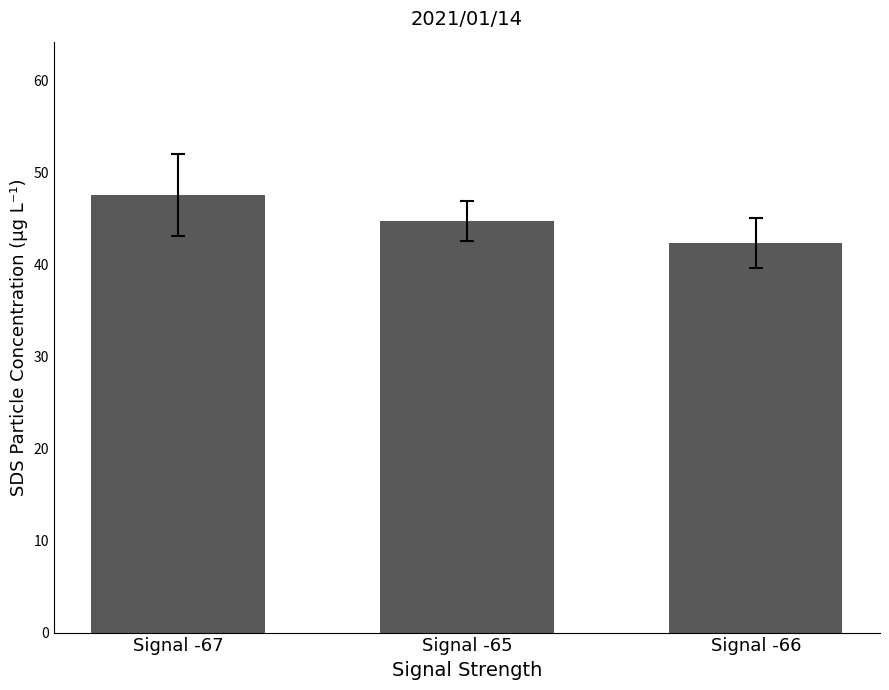

What is the label of the 3rd bar from the right?

Signal -67